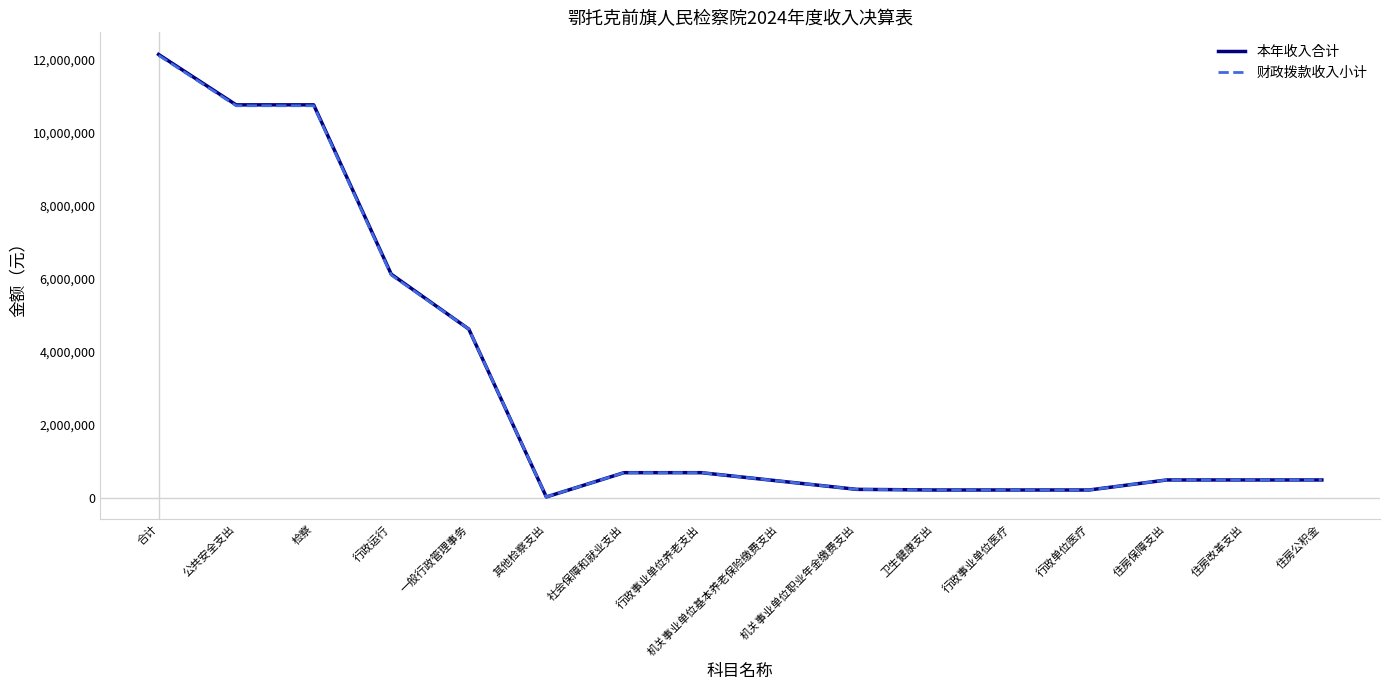

What is the smallest value displayed?

20000.0